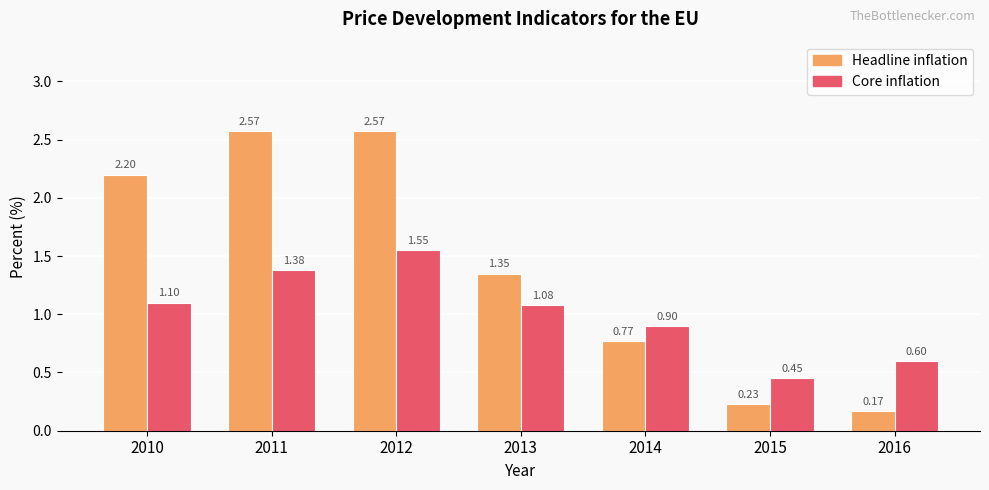

Is the value of Core inflation at 2011 greater than the value of Headline inflation at 2015?

Yes